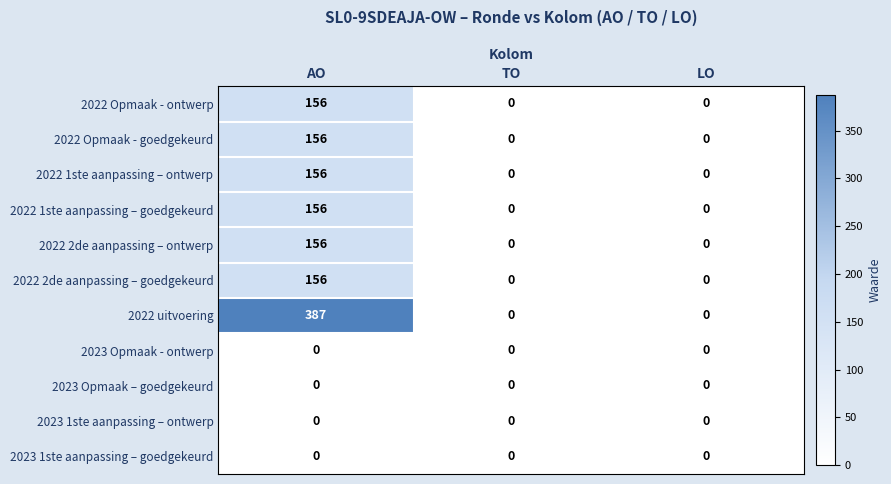

What is the difference between the maximum and minimum values in the 2022 Opmaak - ontwerp series?

156